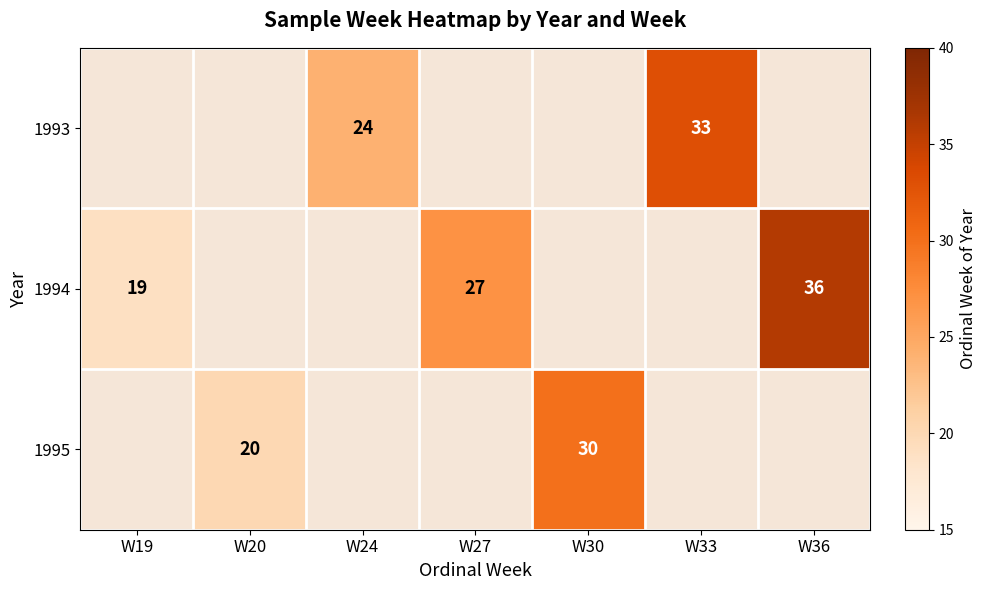

Which category has the highest value across all series?

W36